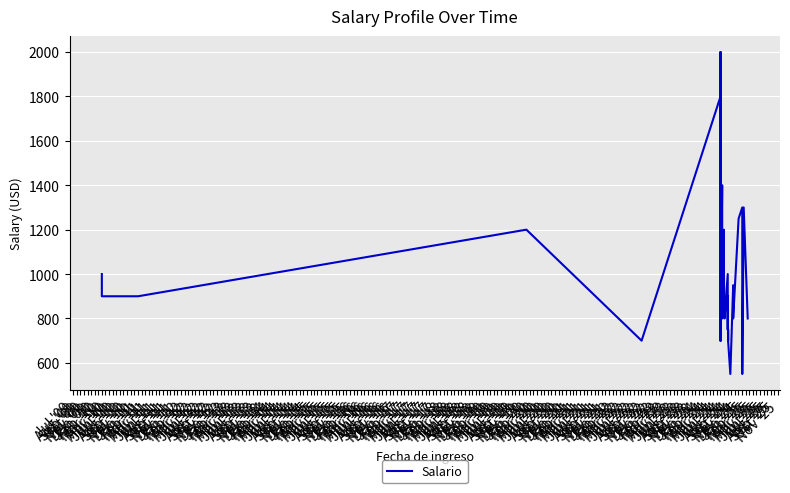

At which label does the data first exceed 900?

Jul '09